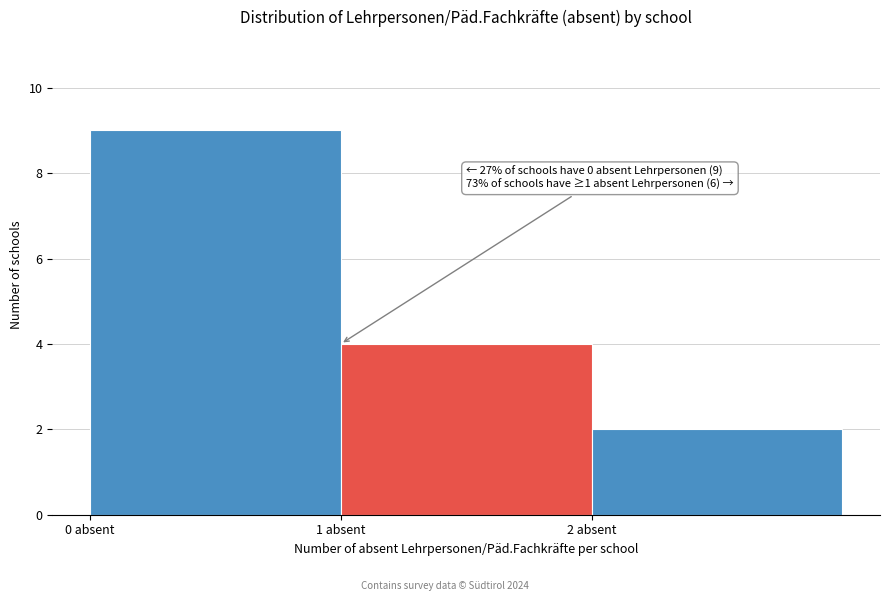

Over which range of the x-axis is the bar tallest?

0 to 1